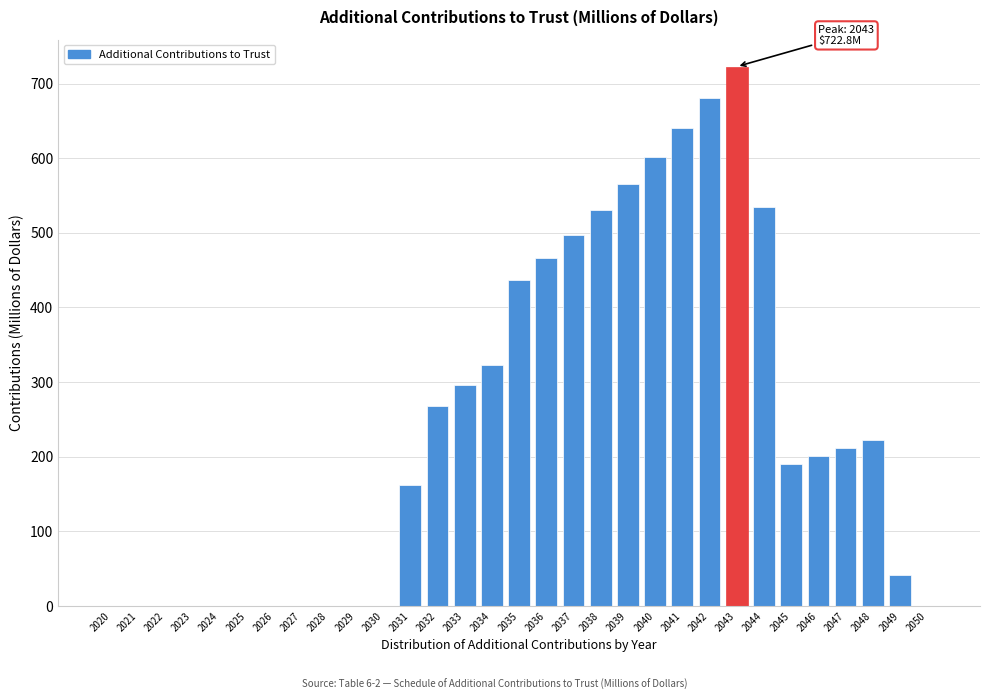

What is the maximum value shown in the chart?

722.8